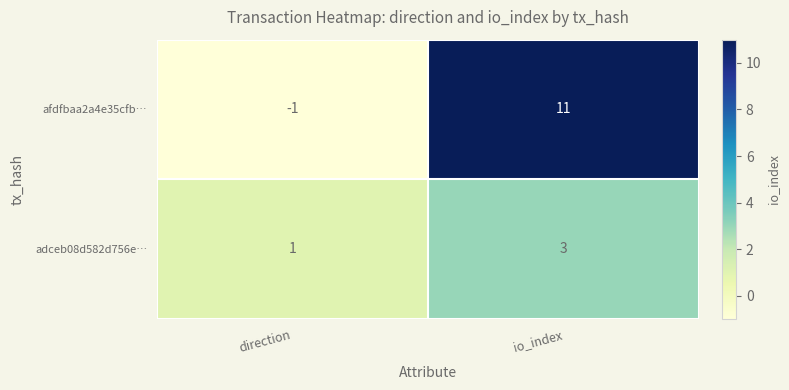

What is the highest value of the adceb08d582d756e… series?

3